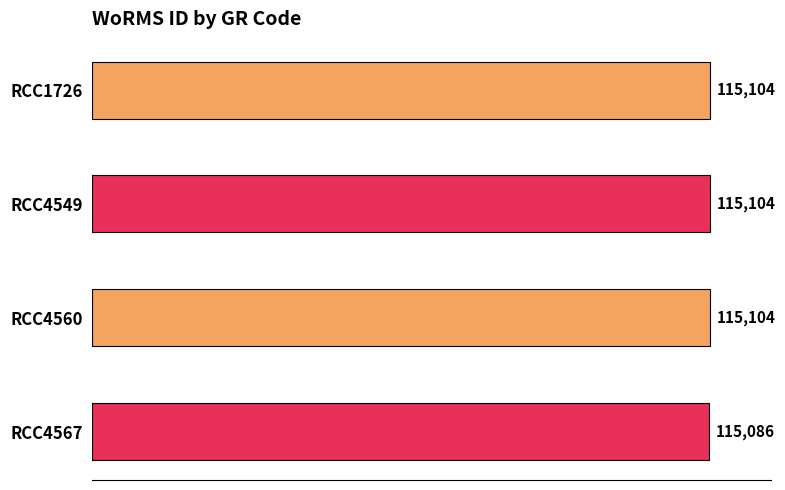

Read the value at RCC4560.

115104